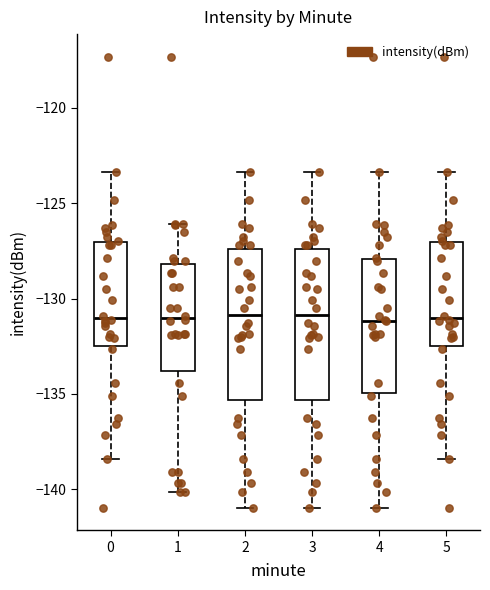

Where does the upper whisker of the box at x = 4 end on the y-axis? The values are not printed on the chart, so give them approximately, as read against the axis.

-123.5